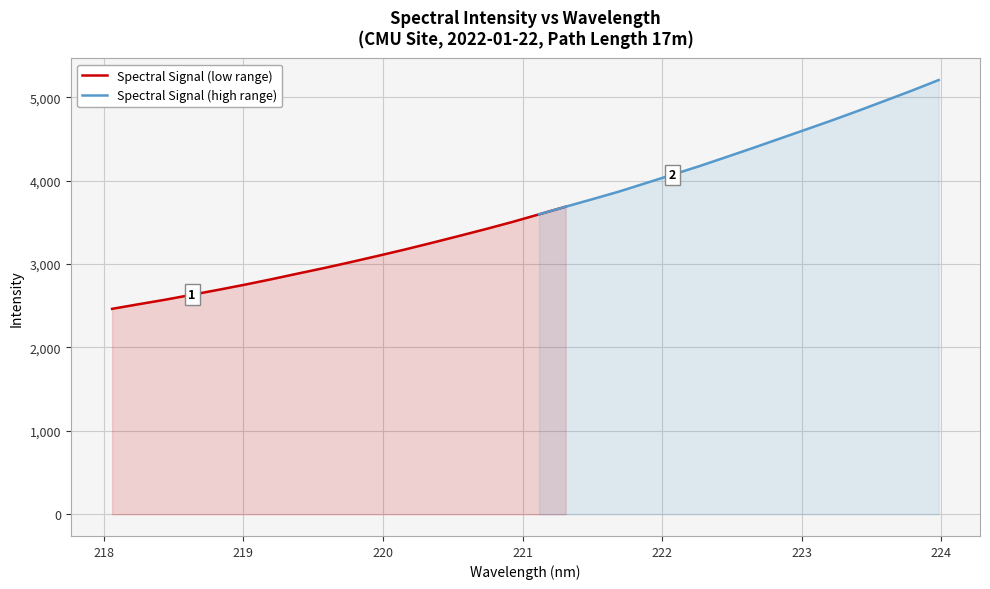

List the labels in order of value, smallest first.

218.0596, 218.2508, 218.442, 218.6332, 218.8244, 219.0156, 219.2067, 219.3979, 219.589, 219.7801, 219.9712, 220.1623, 220.3533, 220.5444, 220.7354, 220.9264, 221.1174, 221.3083, 221.4993, 221.6902, 221.8812, 222.0721, 222.263, 222.4538, 222.6447, 222.8355, 223.0264, 223.2172, 223.408, 223.5987, 223.7895, 223.9802